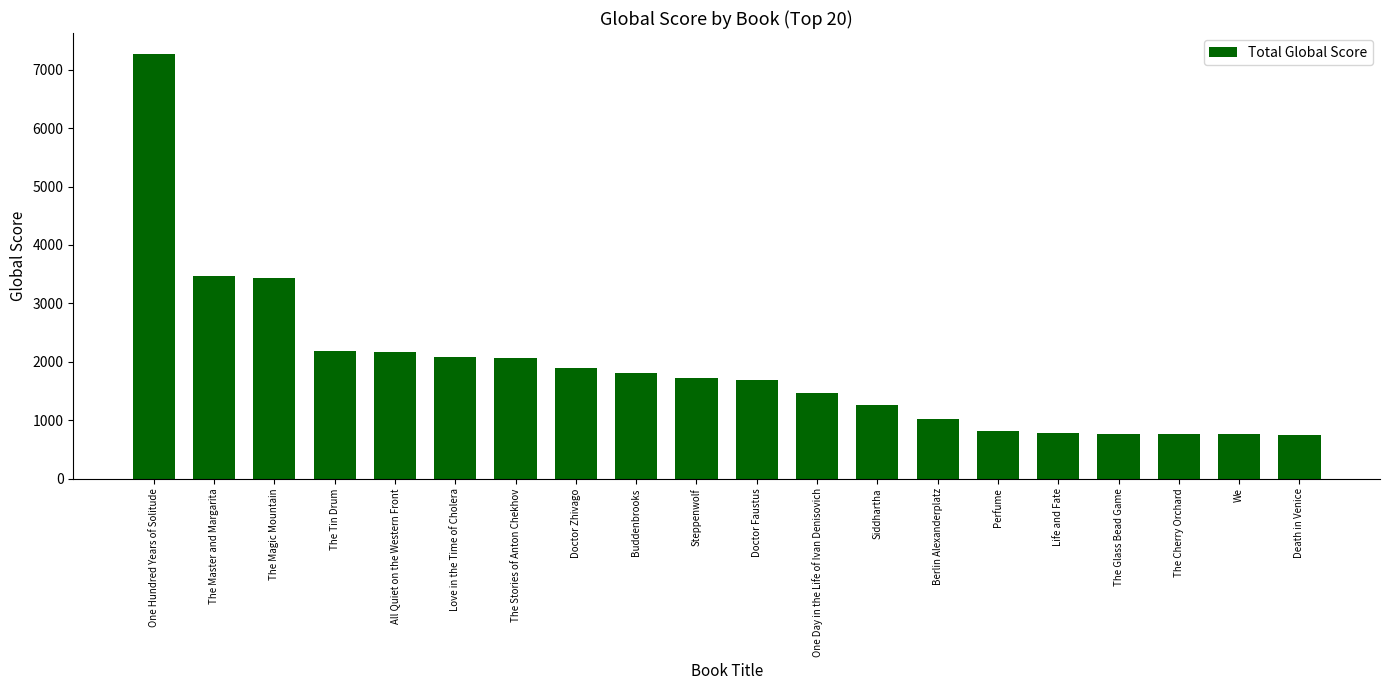

What is the greatest value displayed?

7264